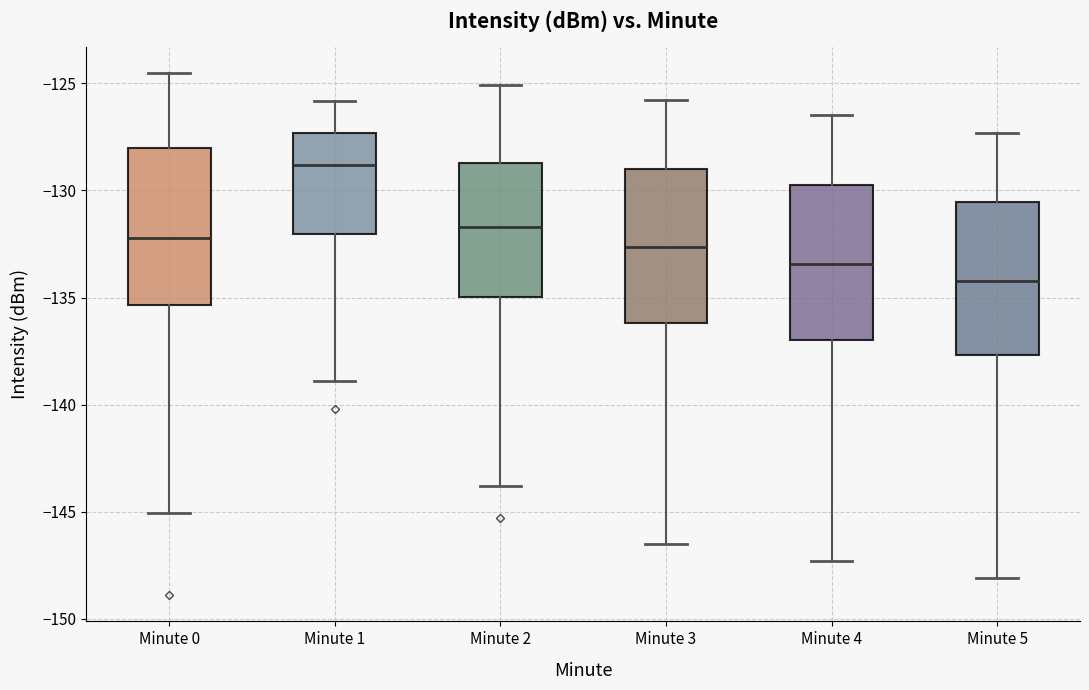

Which box has the highest median line?

Minute 1